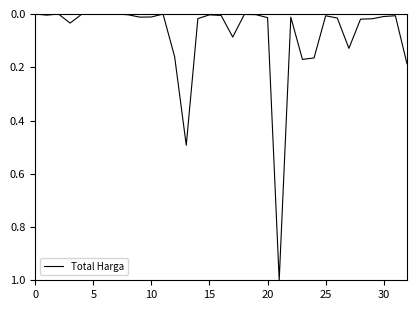

What is the difference between the maximum and minimum values?

1.0